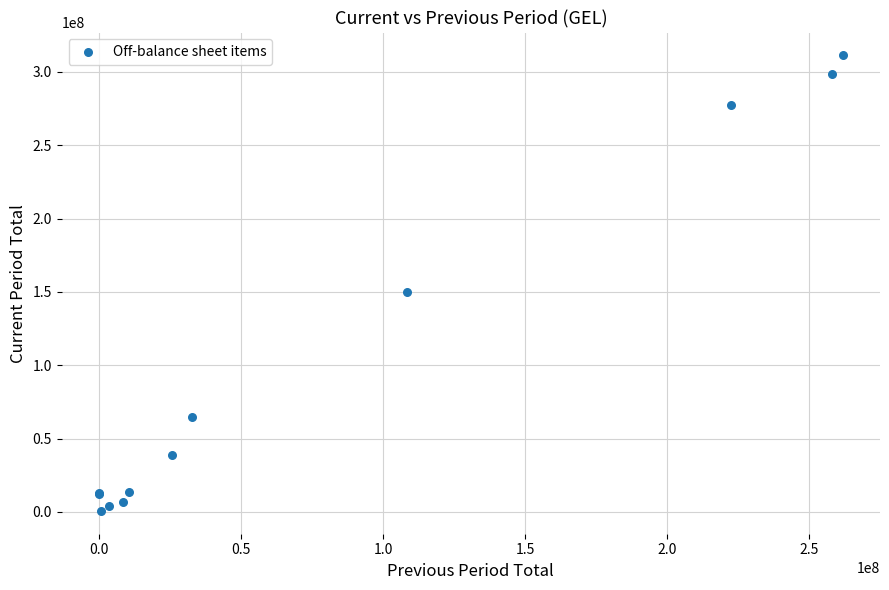

What Y value in the scatter plot is closest to 156015502?

150144882